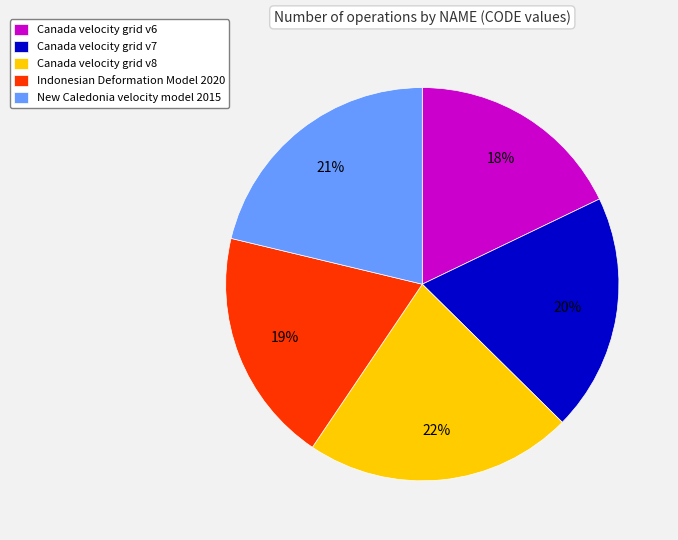

Is the sum of Indonesian Deformation Model 2020 and Canada velocity grid v6 greater than half?

No